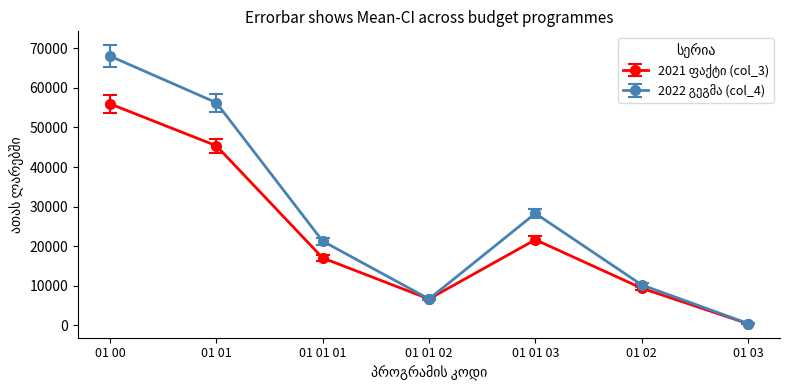

How many lines are shown in the chart?

2